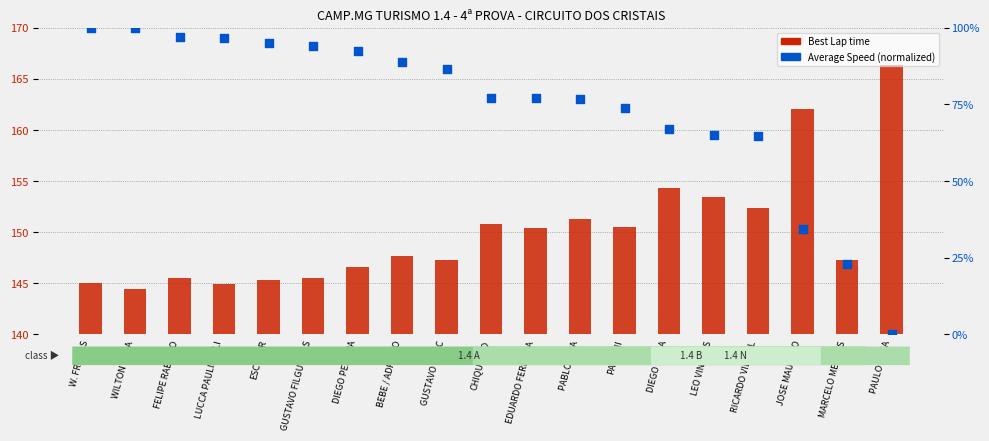

Is the value of Best Lap time at RICARDO VIDIGAL greater than the value of Average Speed (normalized) at LEO VINICIUS?

Yes